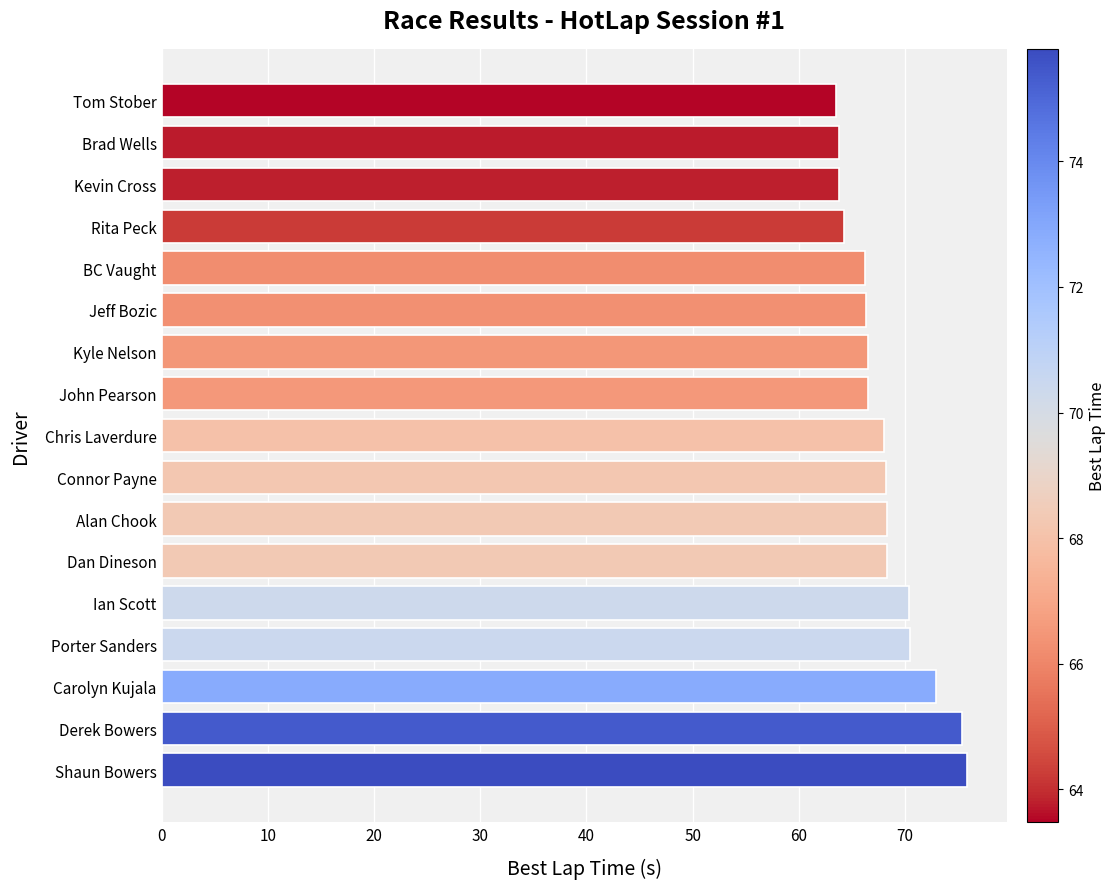

What is the ratio of the value at Derek Bowers to the value at Brad Wells?

1.2